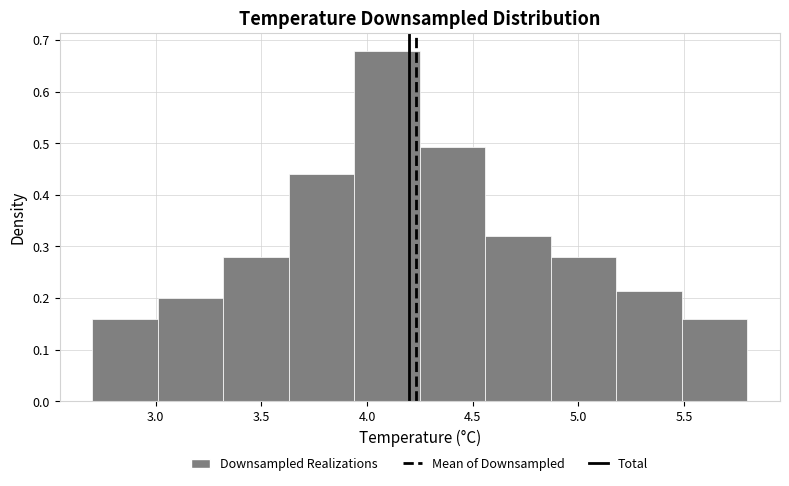

Over which range of the x-axis is the bar tallest?

3.94 to 4.25